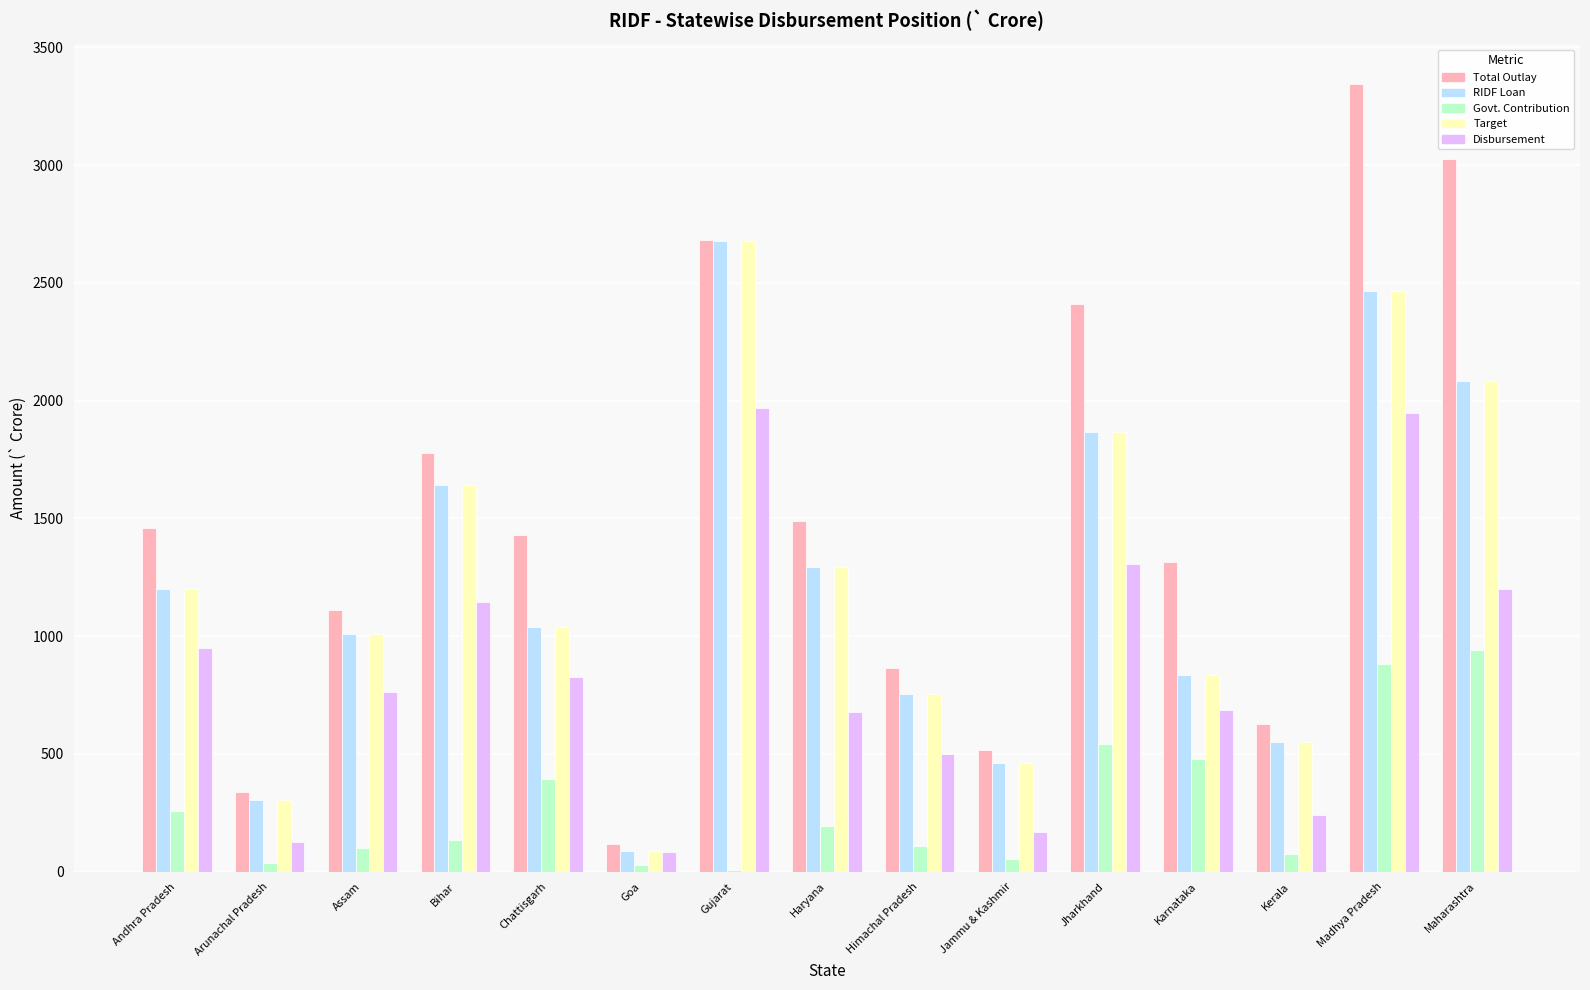

At which category does the chart reach its peak across all series?

Madhya Pradesh